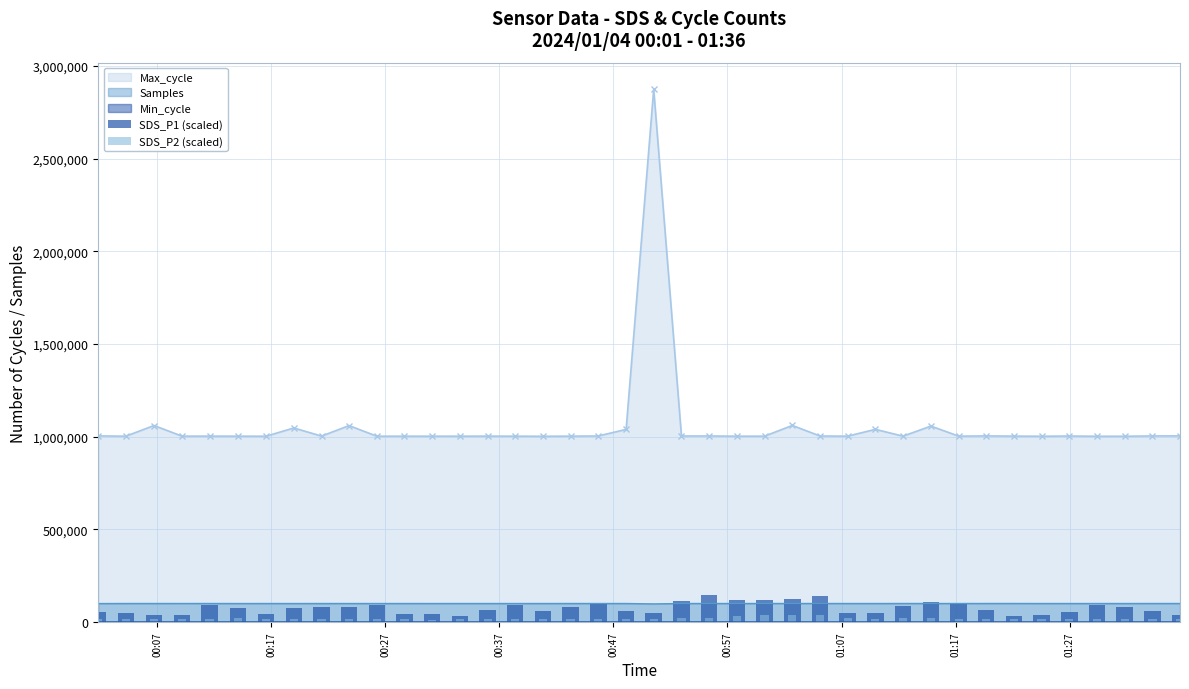

What is the sum of all SDS_P2 (scaled) values?

761838.4